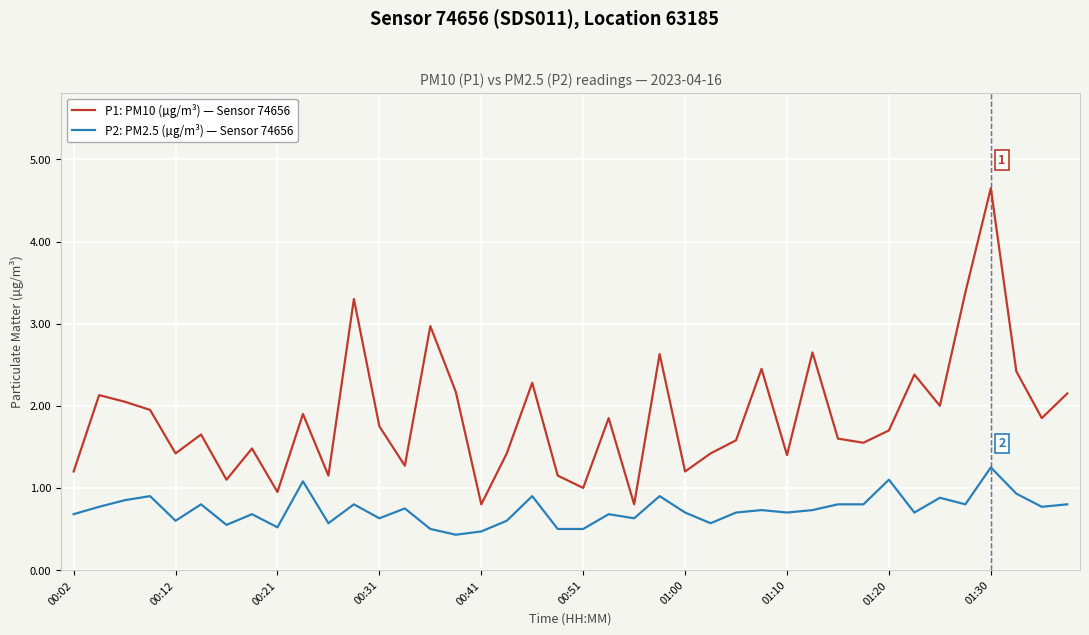

Which series has the largest total across all categories?

P1: PM10 (µg/m³) — Sensor 74656